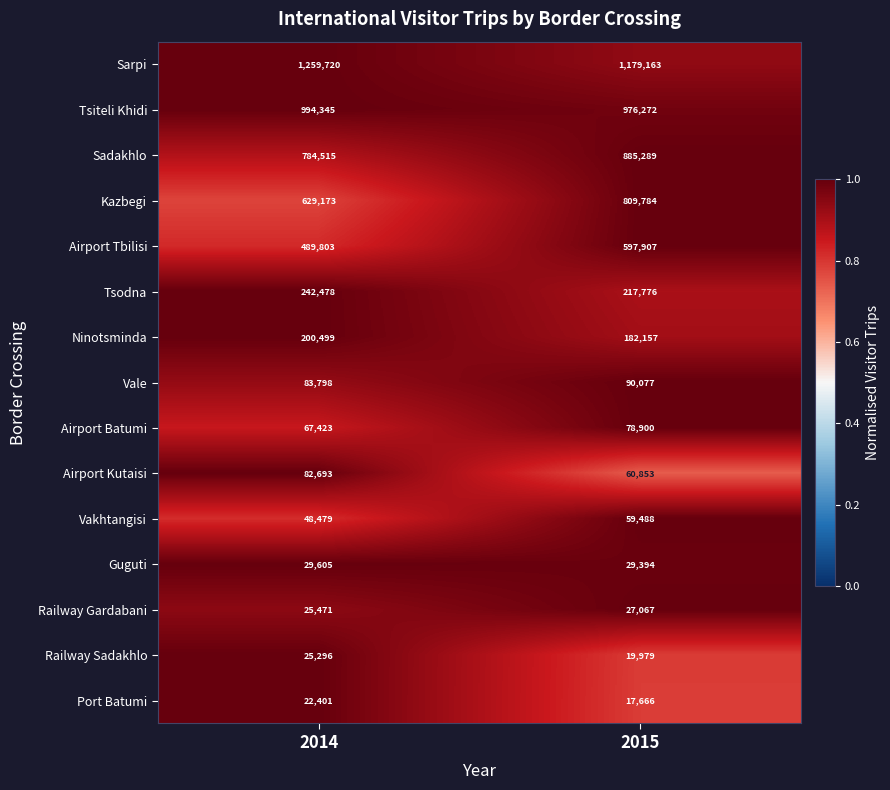

Between 2014 and 2015, which series saw the biggest shift?

Kazbegi